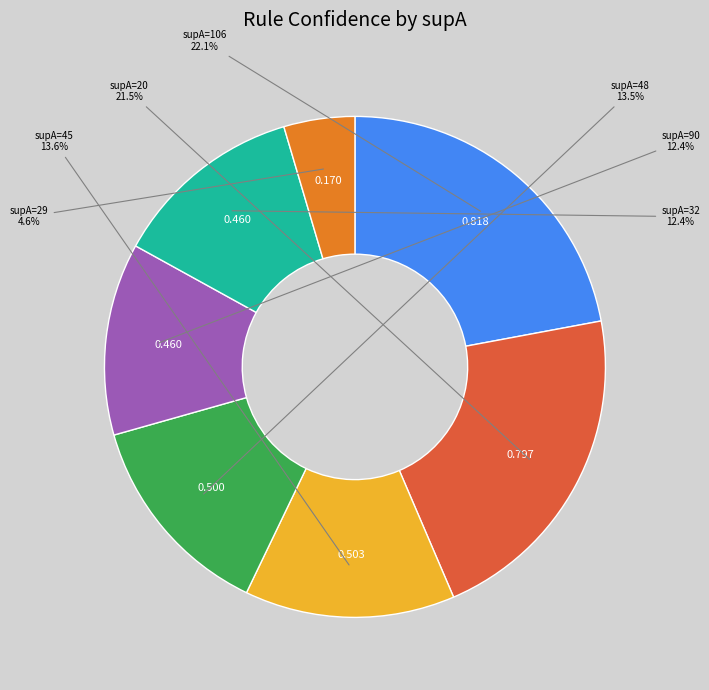

Is there a majority slice in this chart?

No